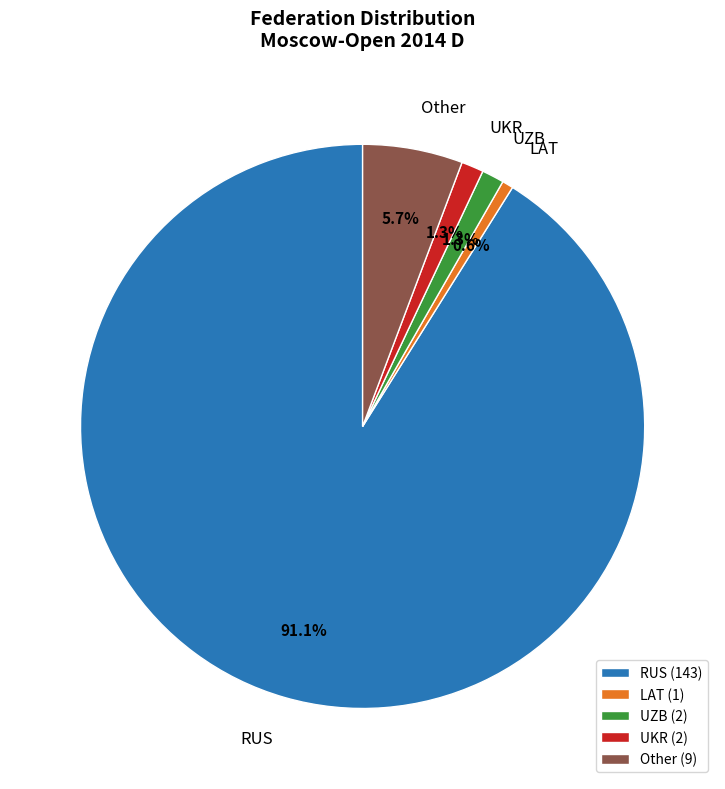

Which category has the biggest portion of the pie?

RUS